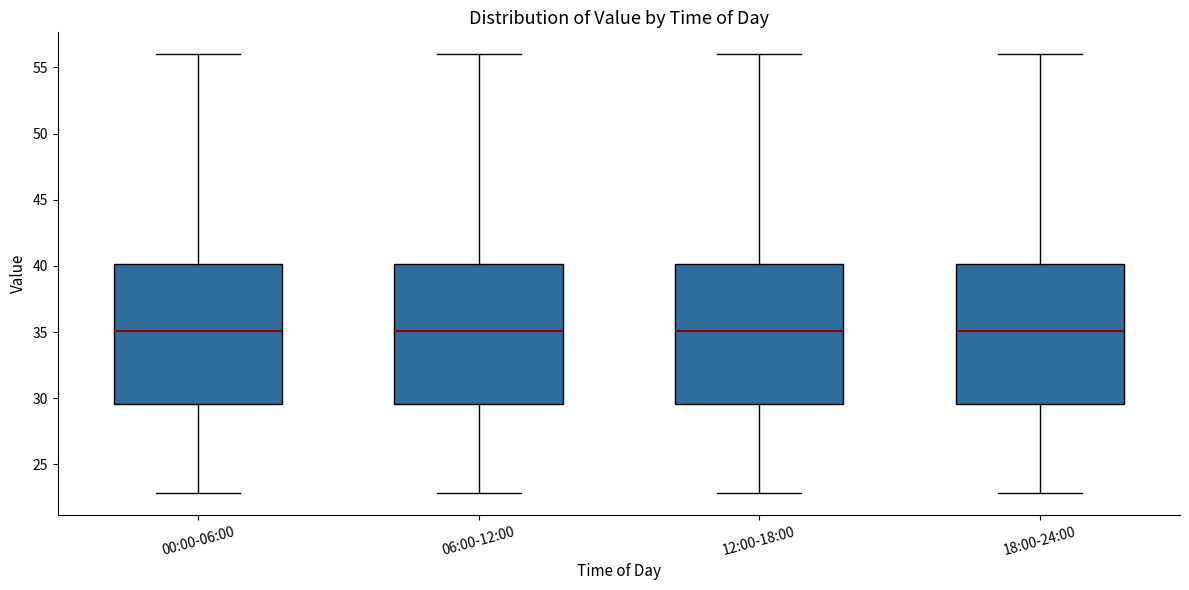

Reading left to right, read every box against the y-axis: the position of its median line, the range the box covers, and the ends of its whiskers. The values are not printed on the chart, so give them approximately, as read against the axis.

00:00-06:00: median 35.0, box 29.5 to 40.0, whiskers 23.0 to 56.0
06:00-12:00: median 35.0, box 29.5 to 40.0, whiskers 23.0 to 56.0
12:00-18:00: median 35.0, box 29.5 to 40.0, whiskers 23.0 to 56.0
18:00-24:00: median 35.0, box 29.5 to 40.0, whiskers 23.0 to 56.0